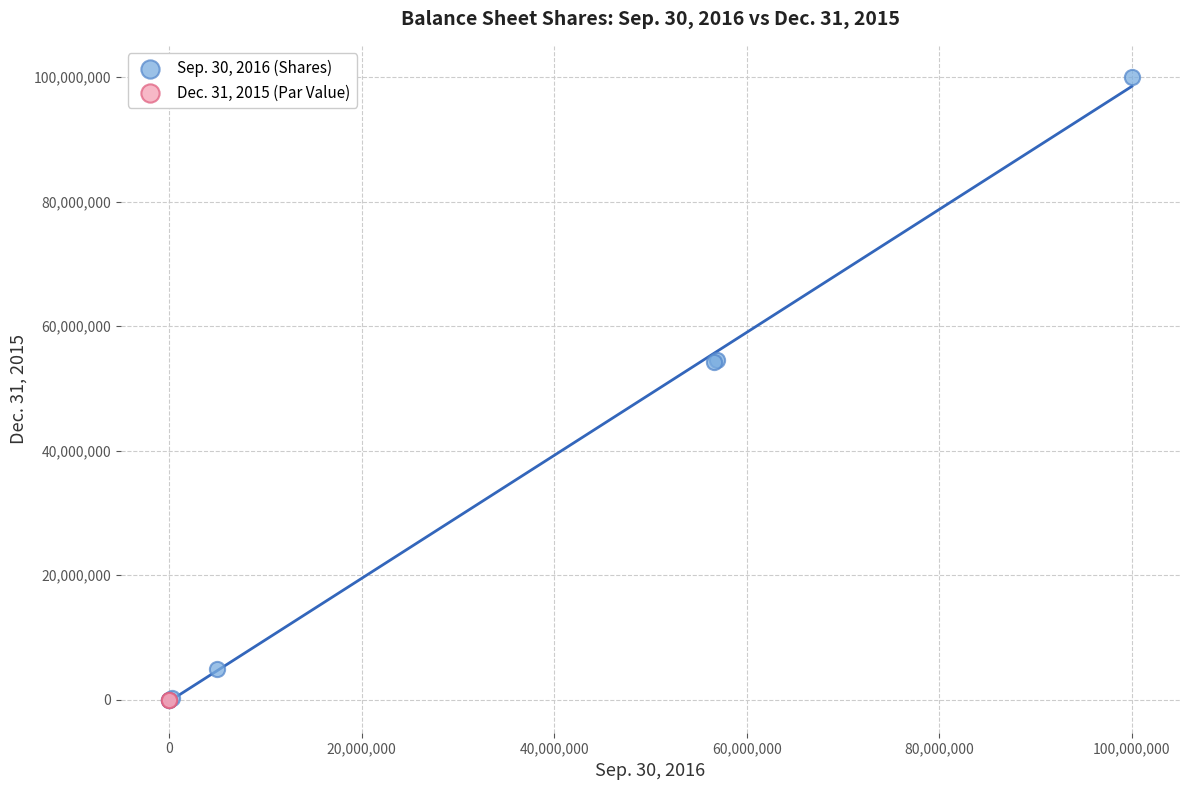

Which series contains the highest Y value?

Sep. 30, 2016 (Shares)